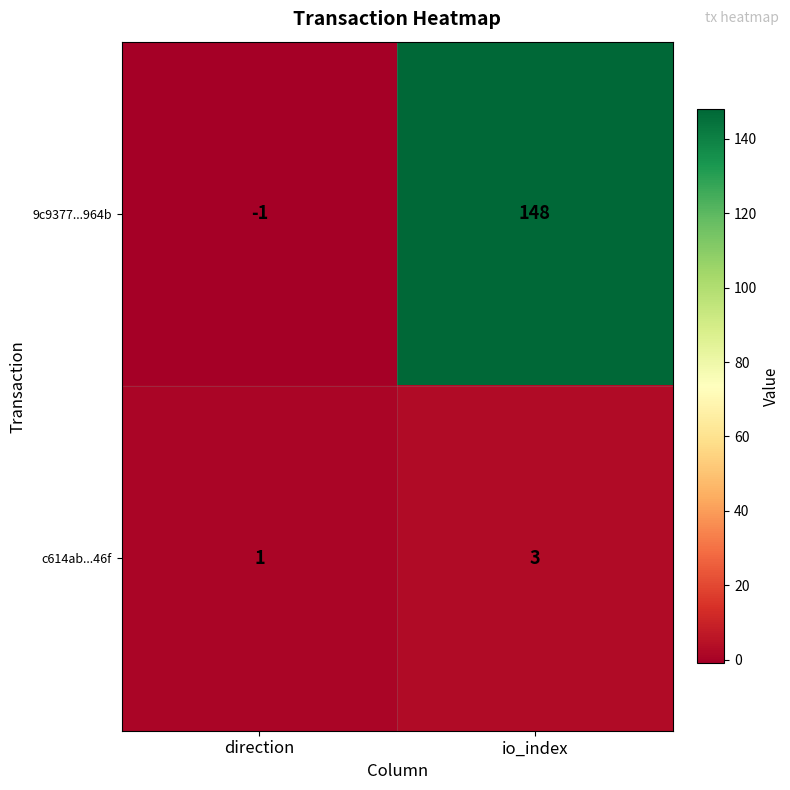

Reading left to right, list all the values displayed in this chart.

9c9377...964b: -1	148
c614ab...46f: 1	3